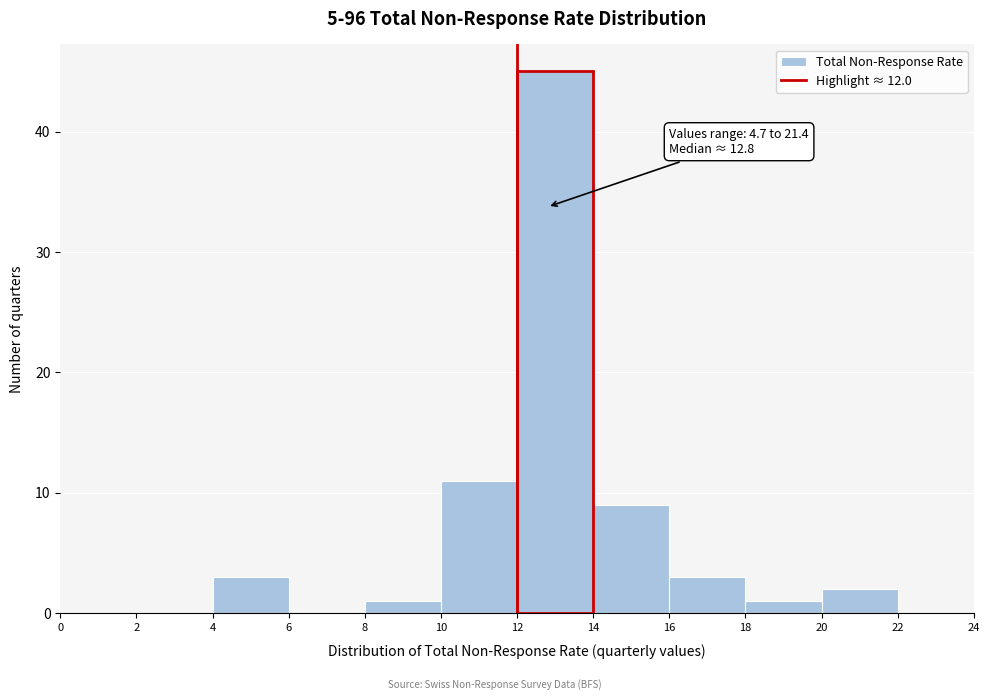

Over which range of the x-axis is the bar tallest?

12 to 14